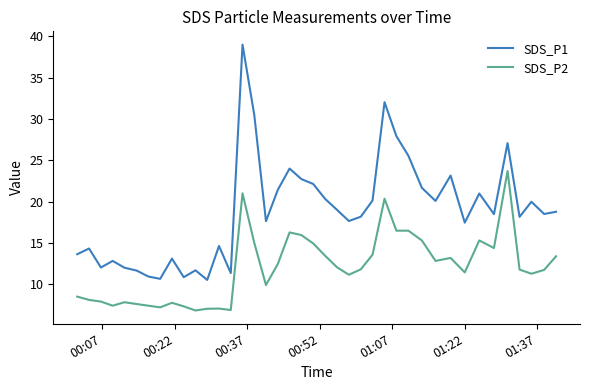

What is the minimum value for SDS_P2?

6.8